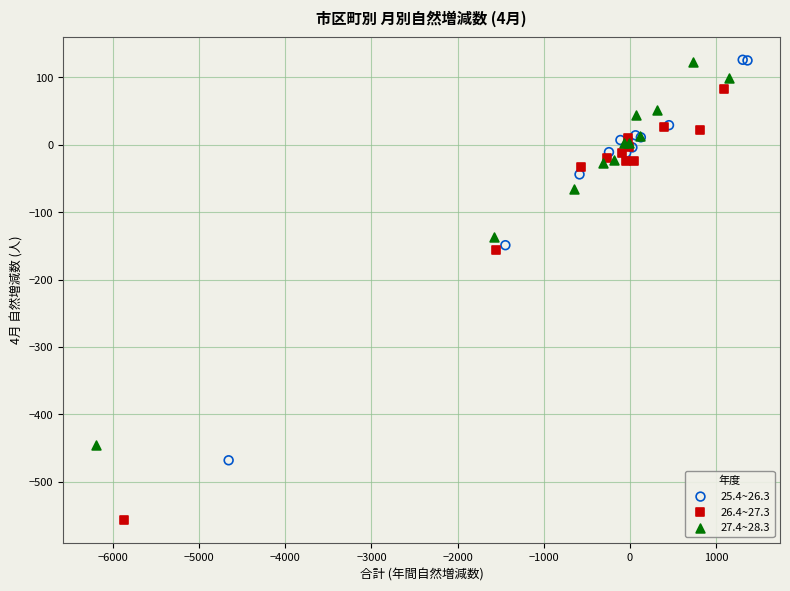

Which series has the widest spread of Y values?

26.4~27.3